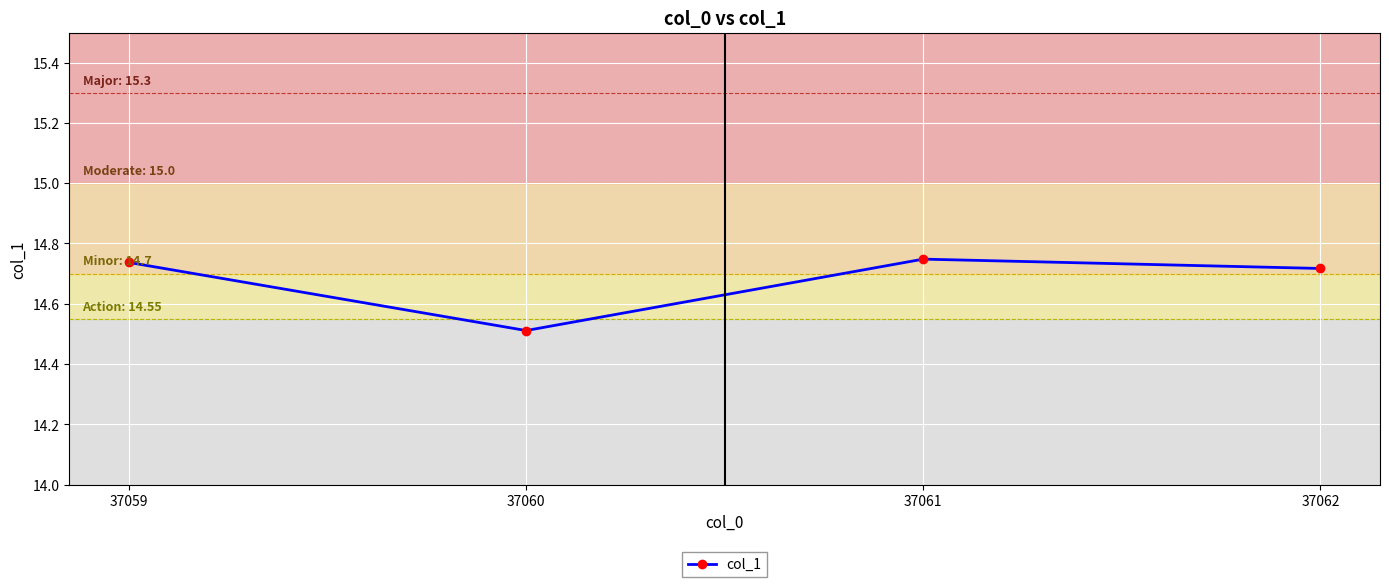

Where is the data nearest to the value 14?

37060